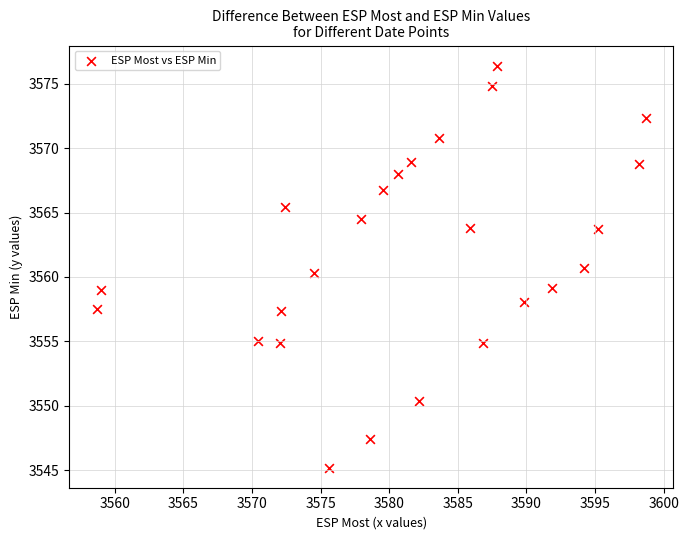

What is the range of X values (max minus min)?

40.0